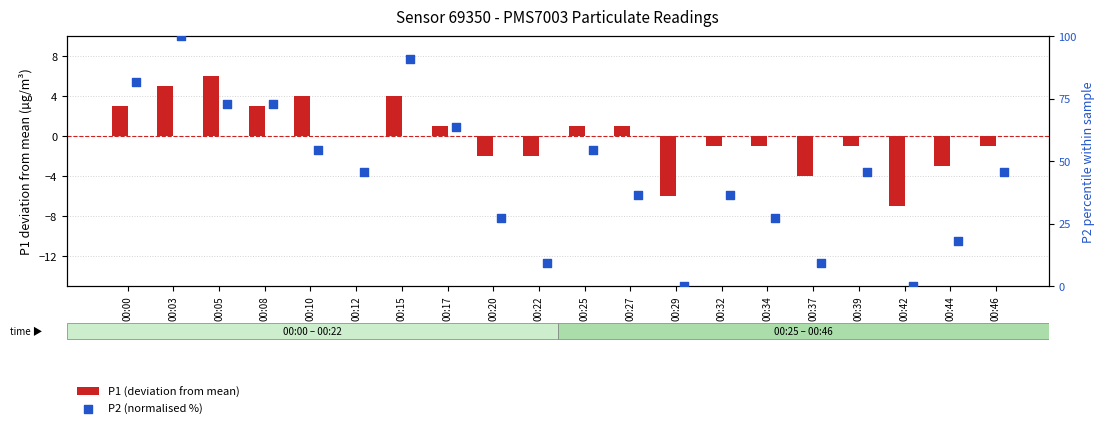

At how many categories does at least one series exceed 52?

8